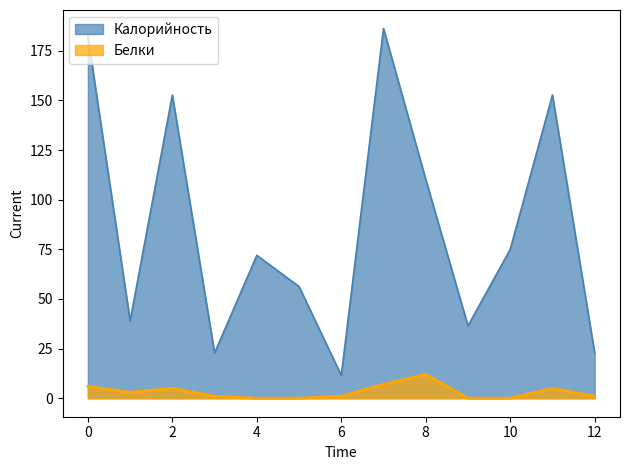

Where is Калорийность nearest to the value 98?

8